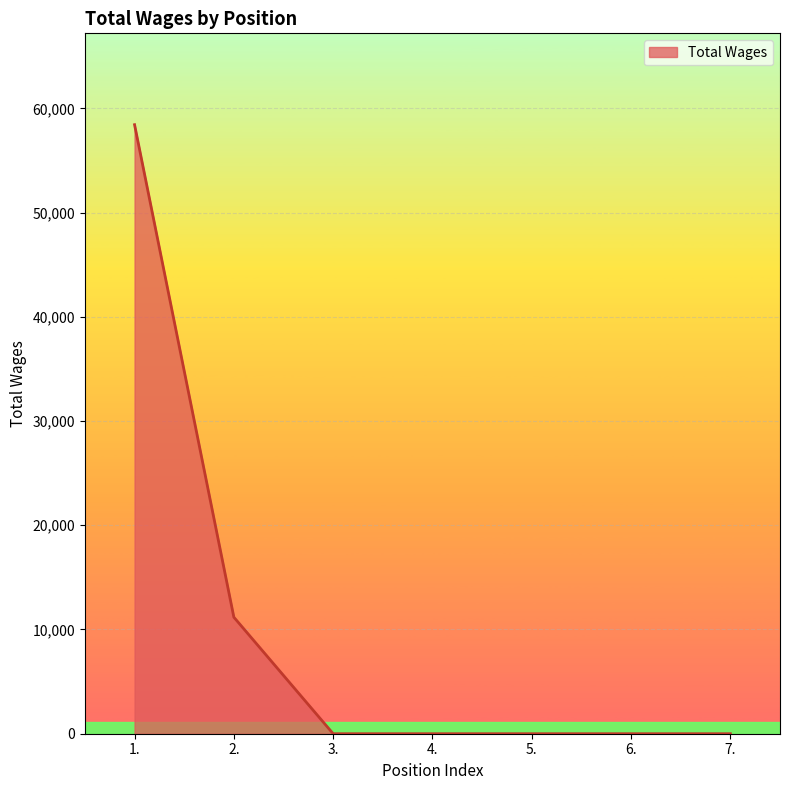

How many series are shown in this chart?

1